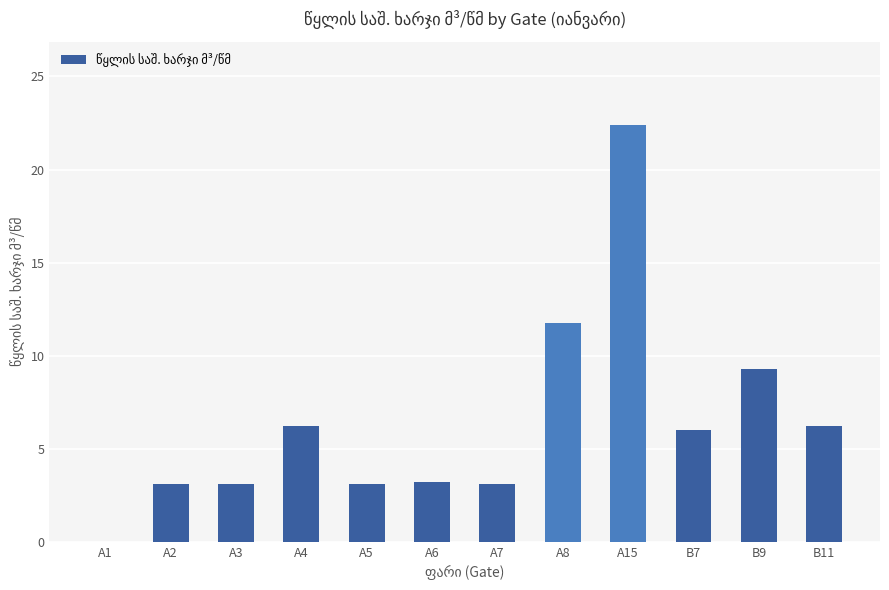

How many distinct data groups are displayed?

1